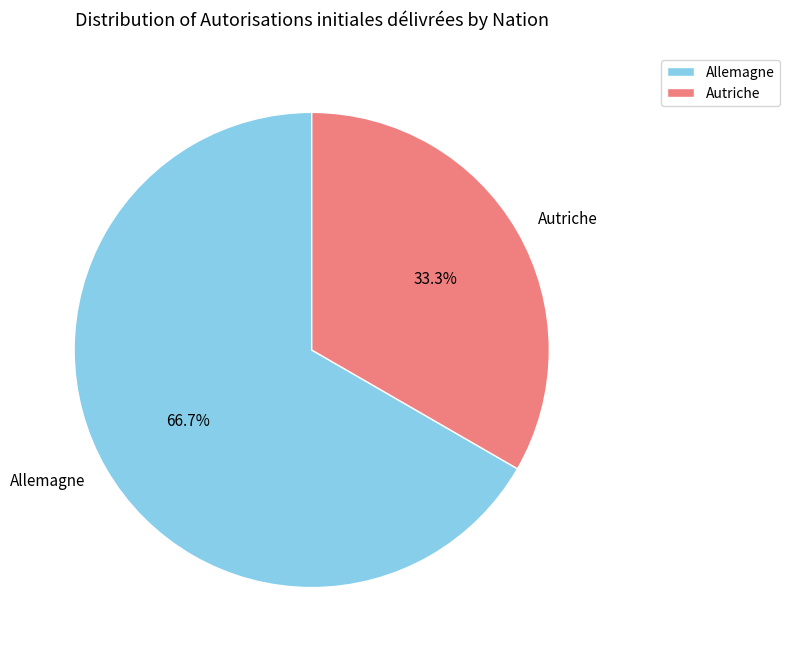

What is the largest slice in the pie chart?

Allemagne